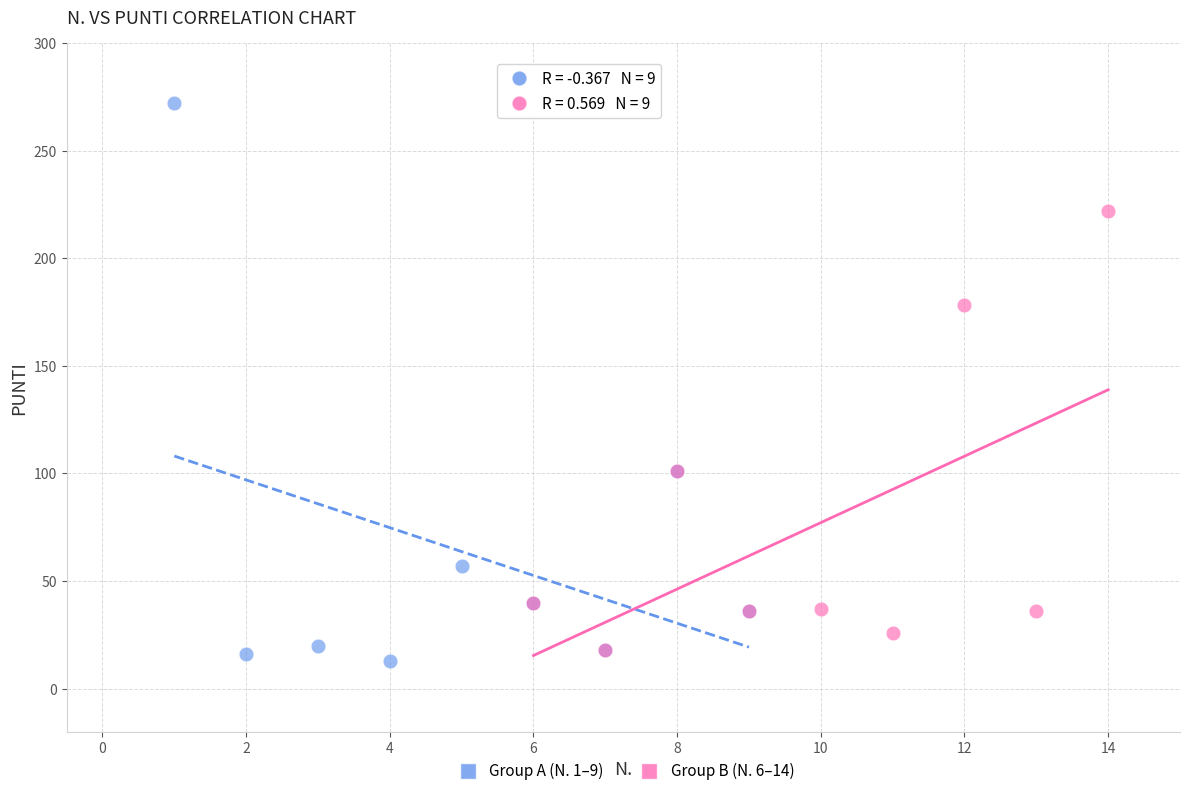

Which series contains the highest Y value?

Group A (N. 1–9)